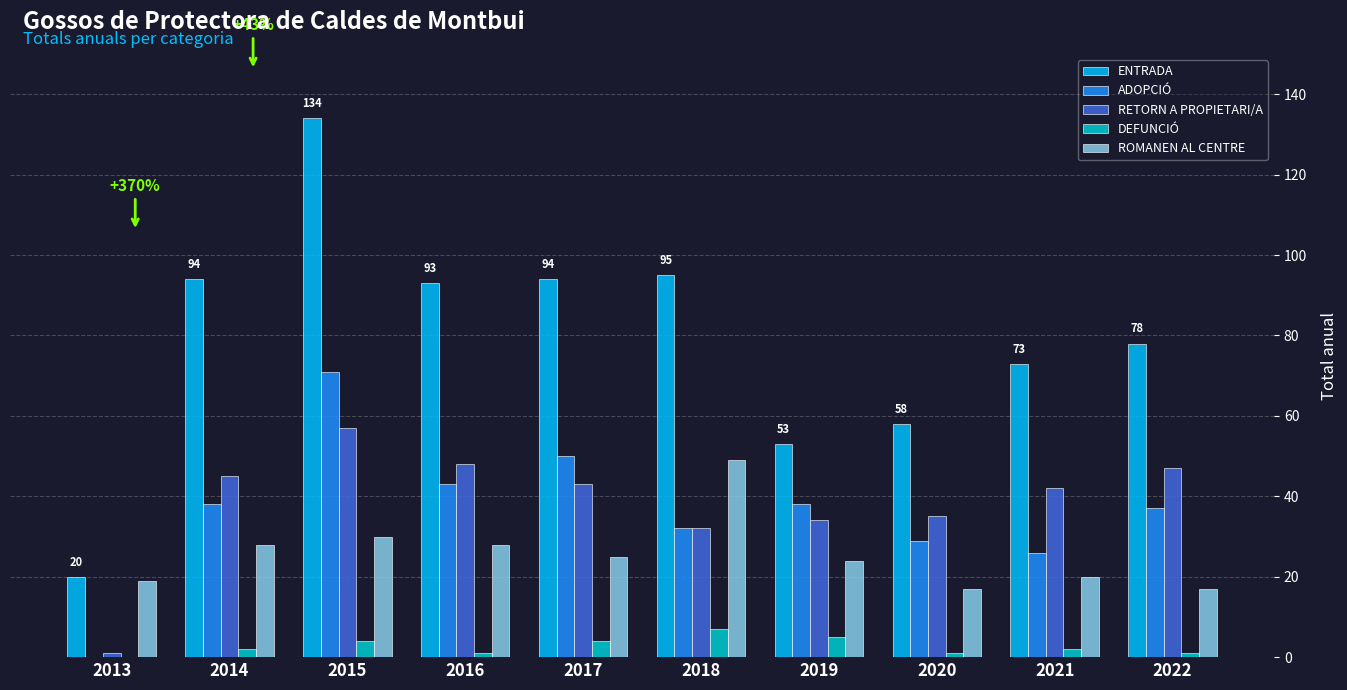

The ADOPCIÓ series shows 51 at 2019. True or false?

False